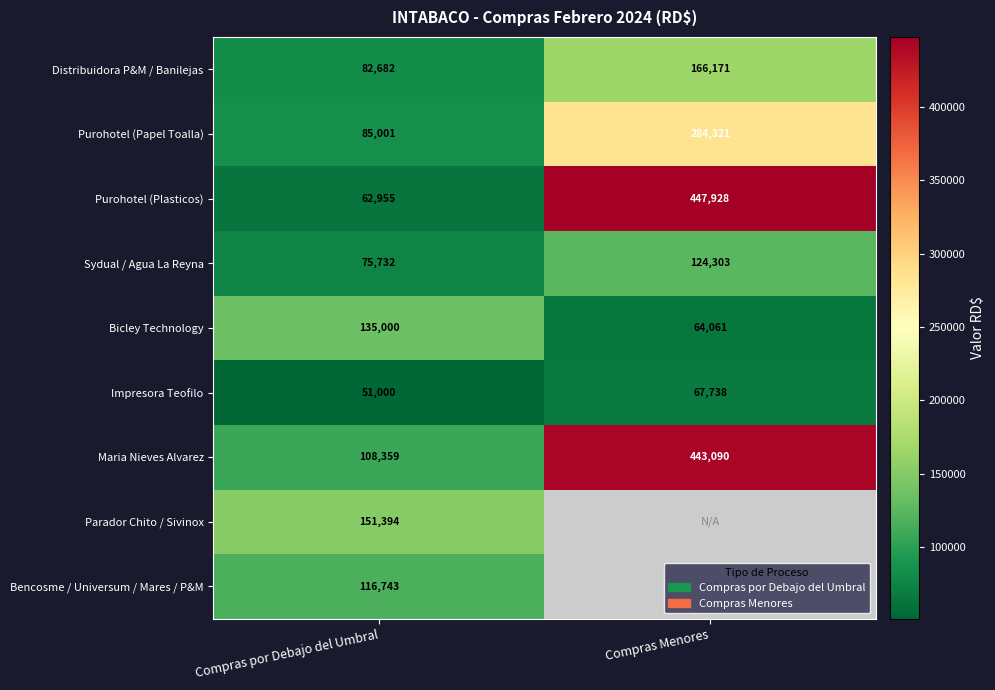

At which category does the chart reach its minimum across all series?

Compras por Debajo del Umbral